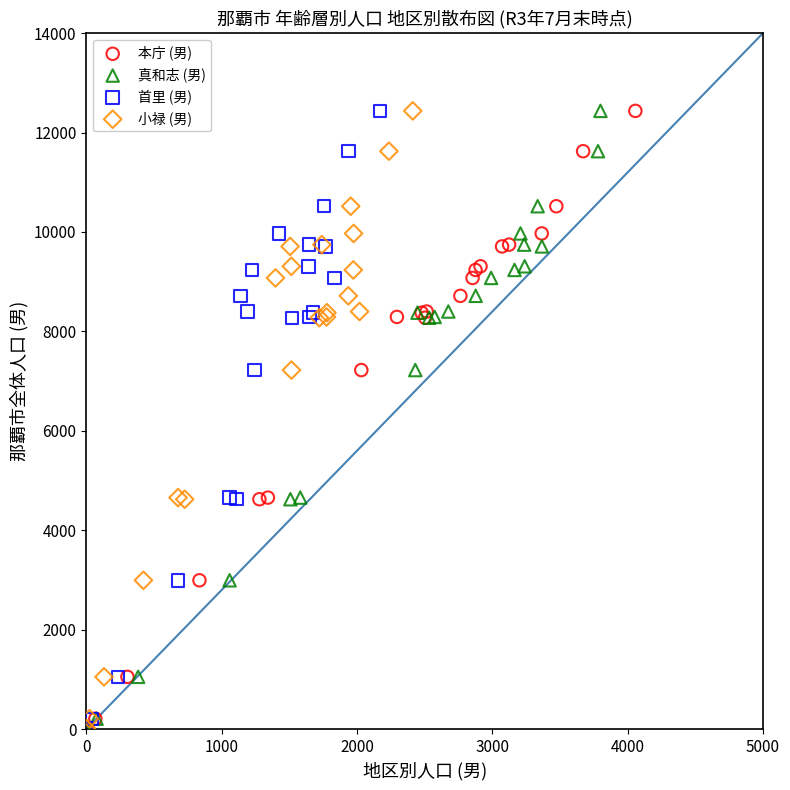

What are all the series names shown in the legend?

本庁 (男), 真和志 (男), 首里 (男), 小禄 (男)